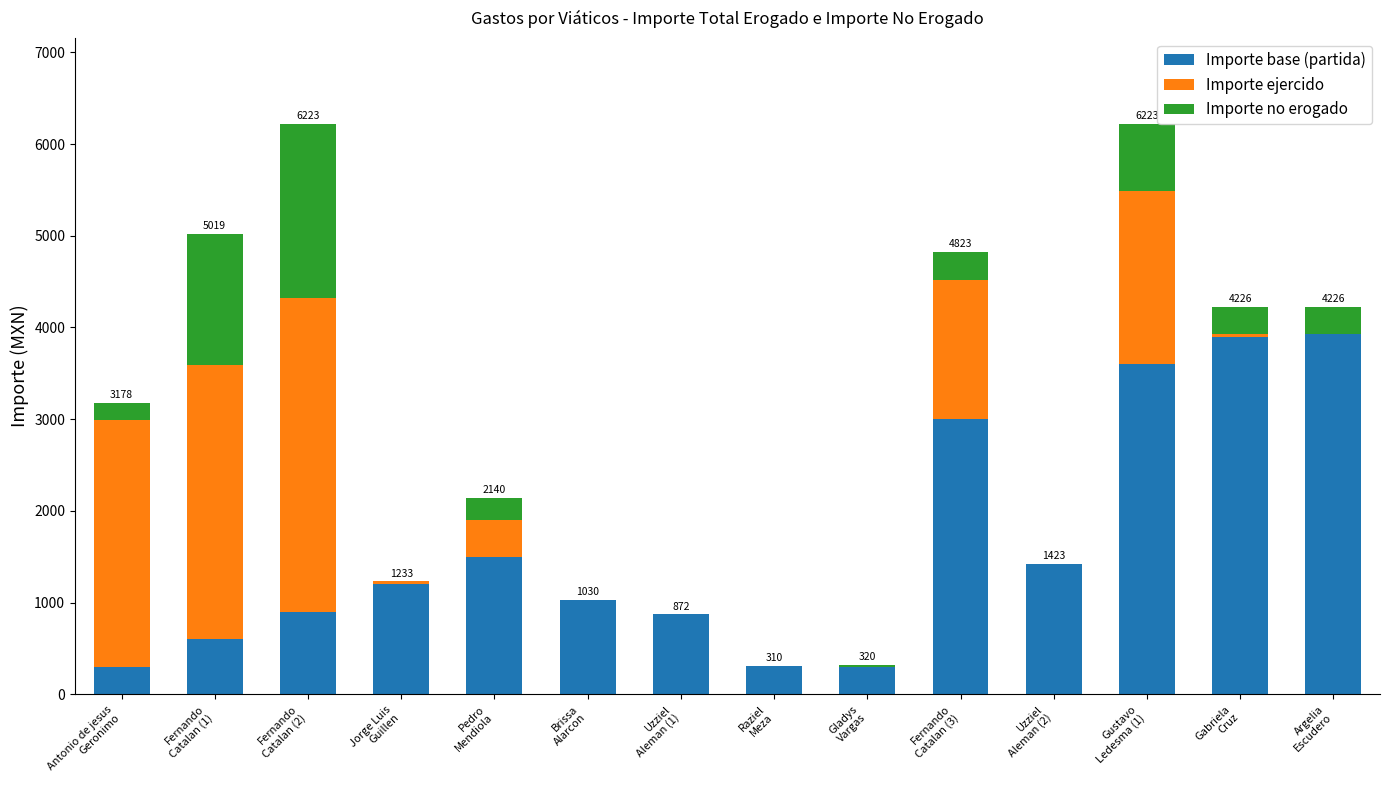

What is the maximum value for Importe base (partida)?

3929.0